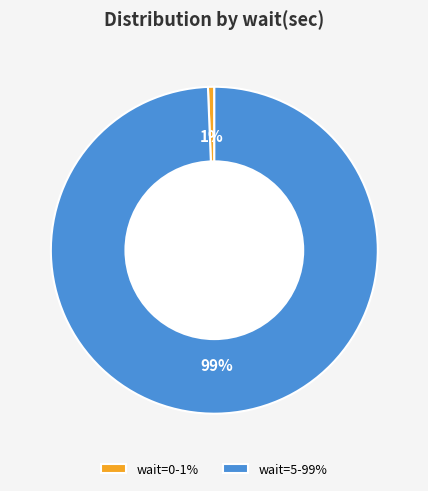

To the nearest percent, what is the combined percentage of wait=5 and wait=0?

100%